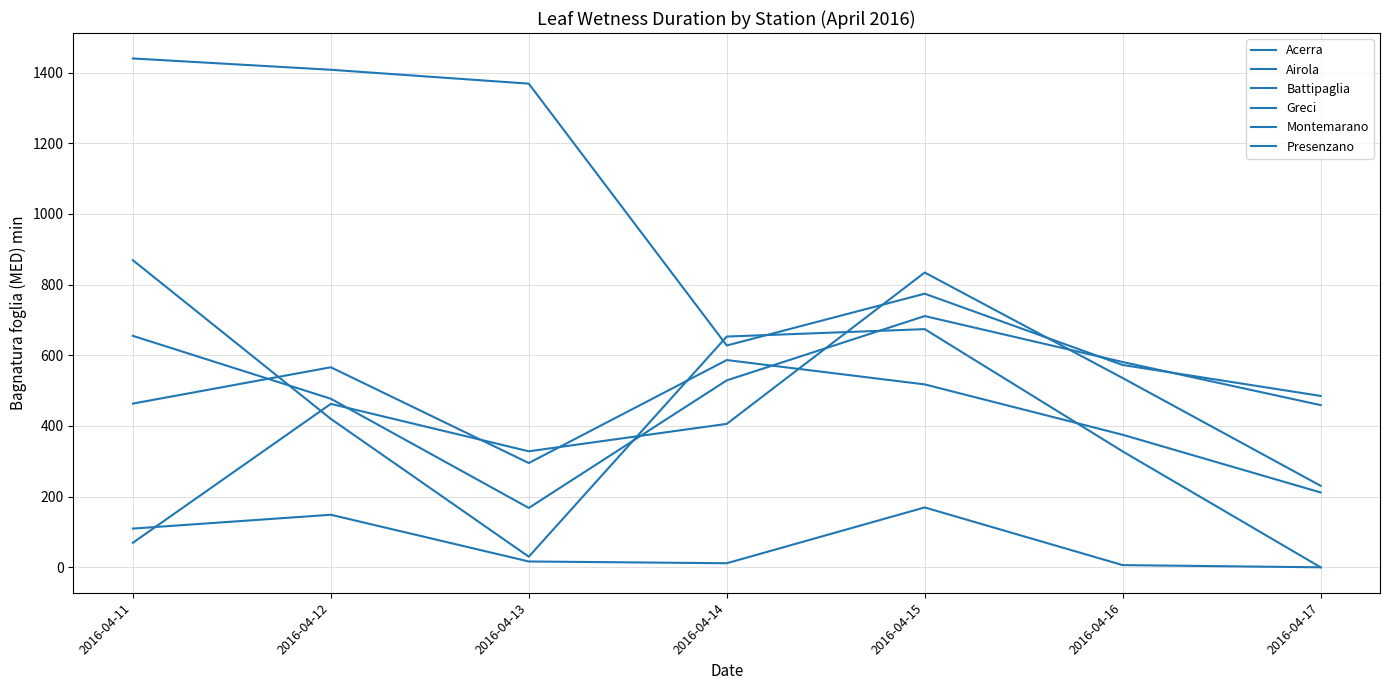

Where is the first local minimum for Airola?

2016-04-13